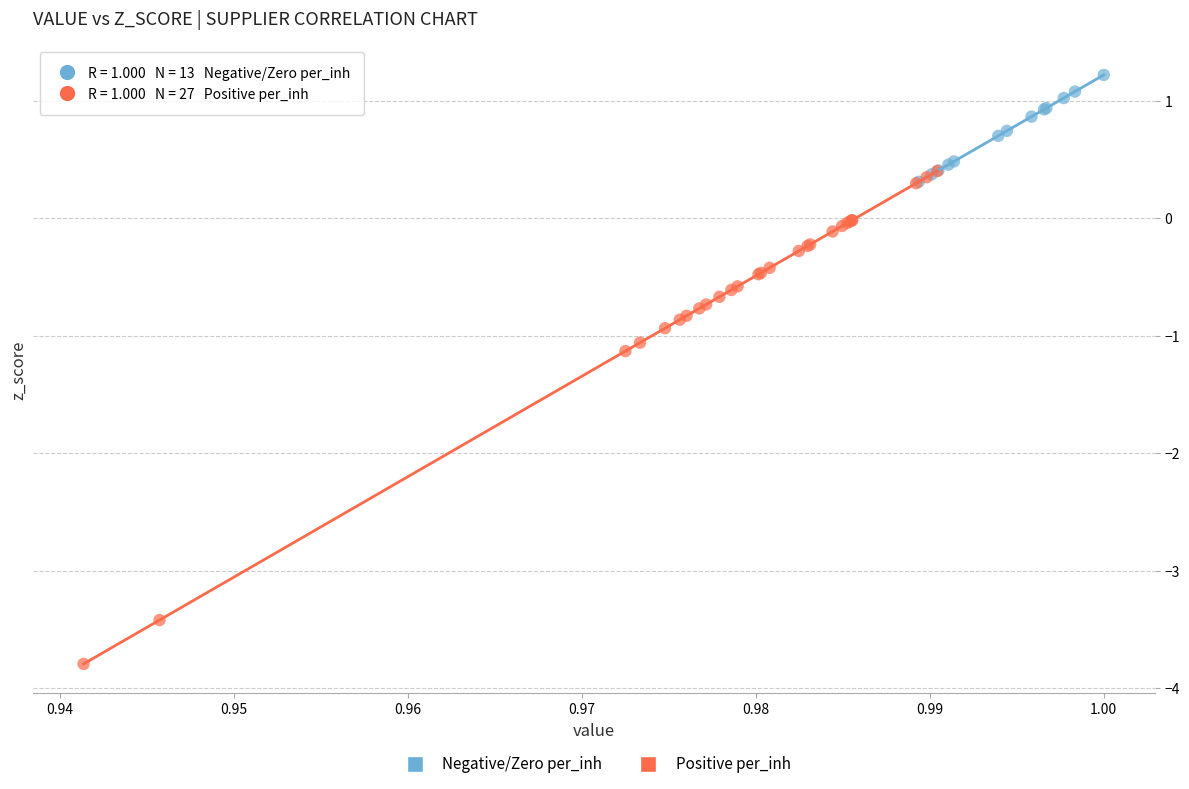

Which series has the widest spread of Y values?

Positive per_inh